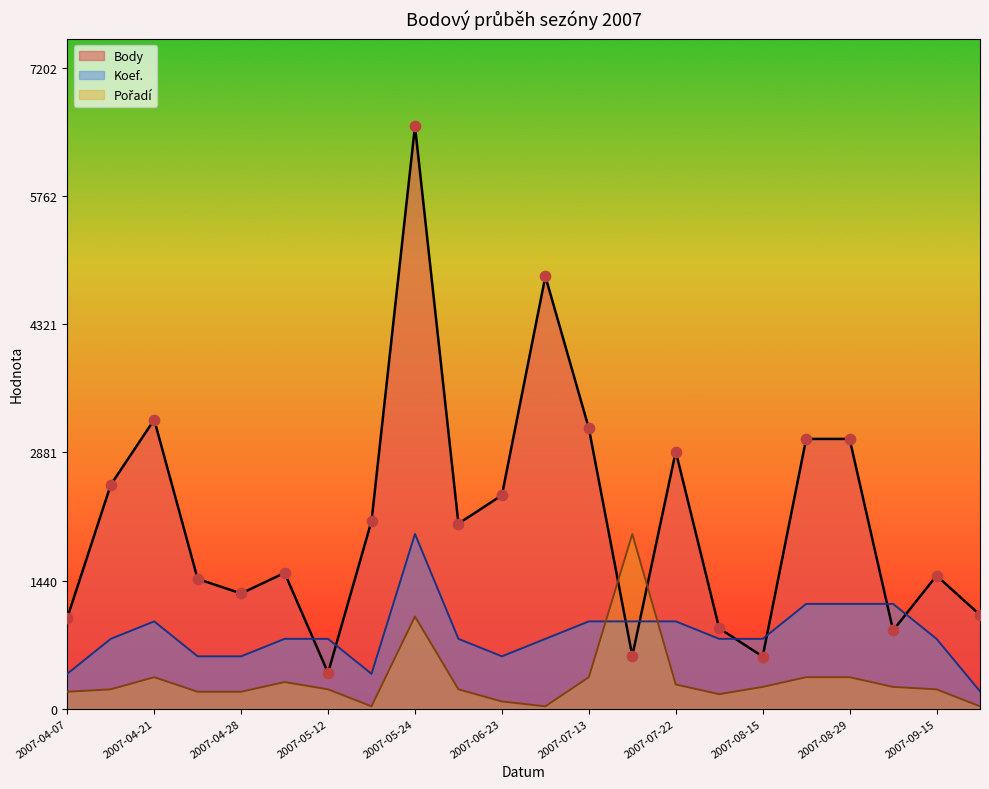

Which series has the largest Y range (max minus min)?

Body